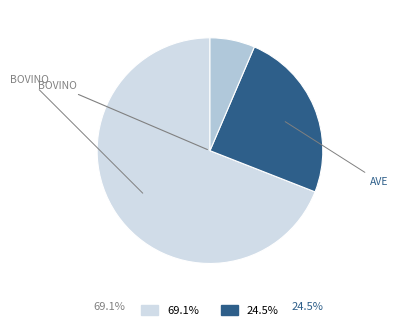

Does any single category account for the majority?

Yes